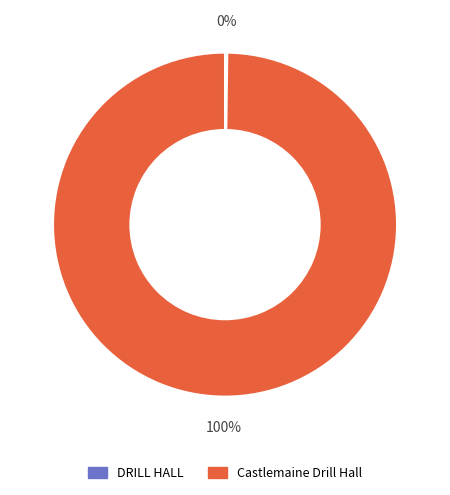

Which slice is the largest?

Castlemaine Drill Hall